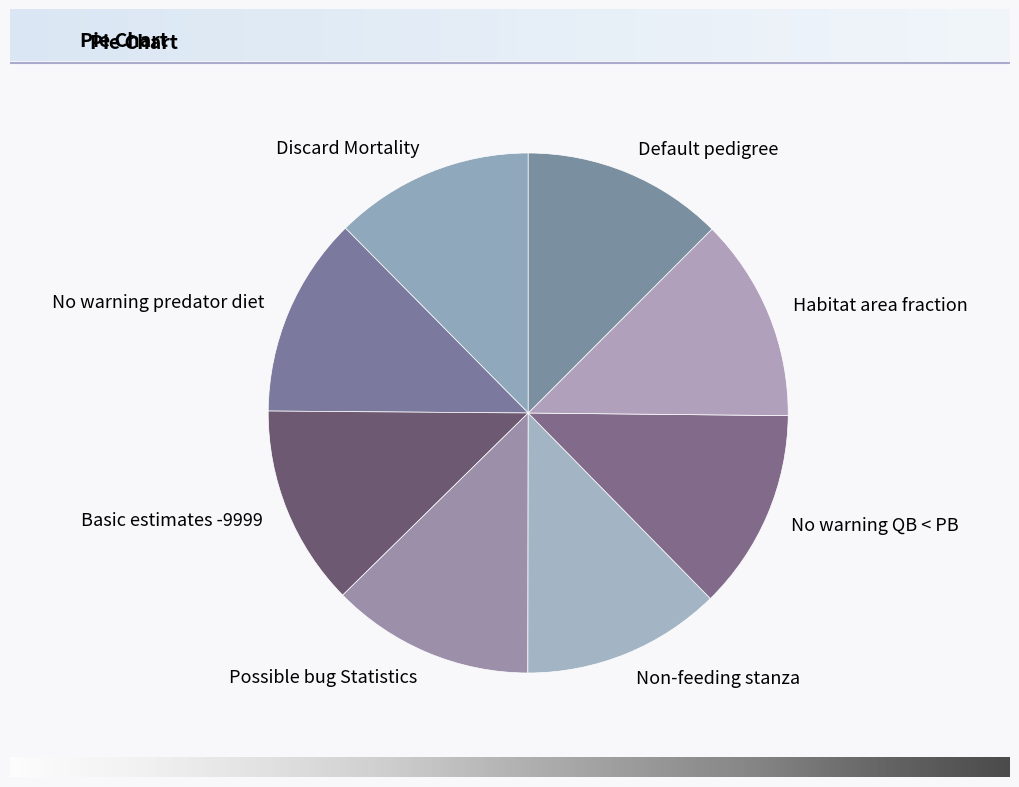

Does Default pedigree account for over 50% of the chart?

No